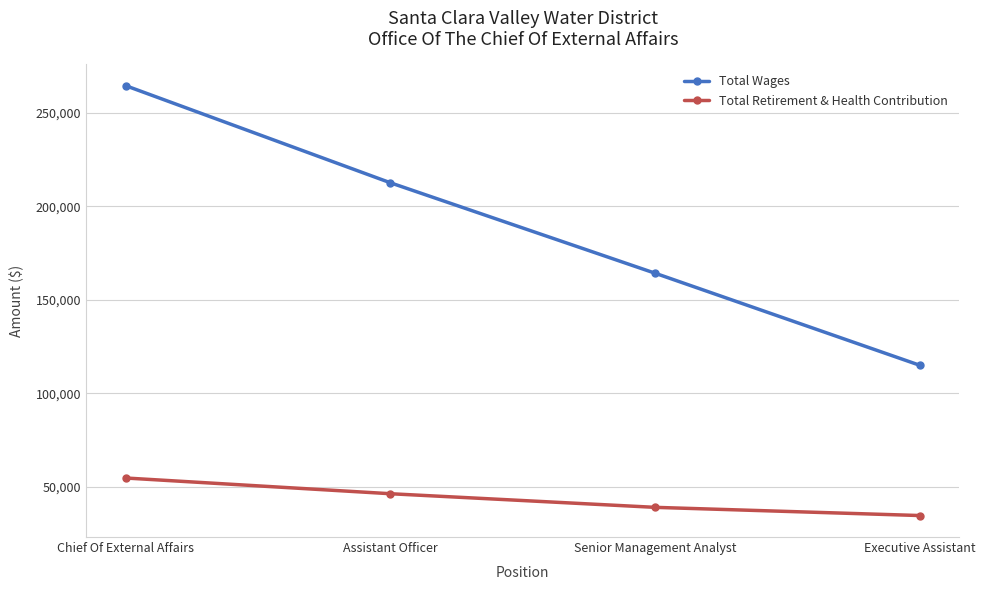

Reading left to right, extract all data points from this chart.

Total Wages: Chief Of External Affairs=264597	Assistant Officer=212656	Senior Management Analyst=164271	Executive Assistant=115017
Total Retirement & Health Contribution: Chief Of External Affairs=54671	Assistant Officer=46263	Senior Management Analyst=38974	Executive Assistant=34592